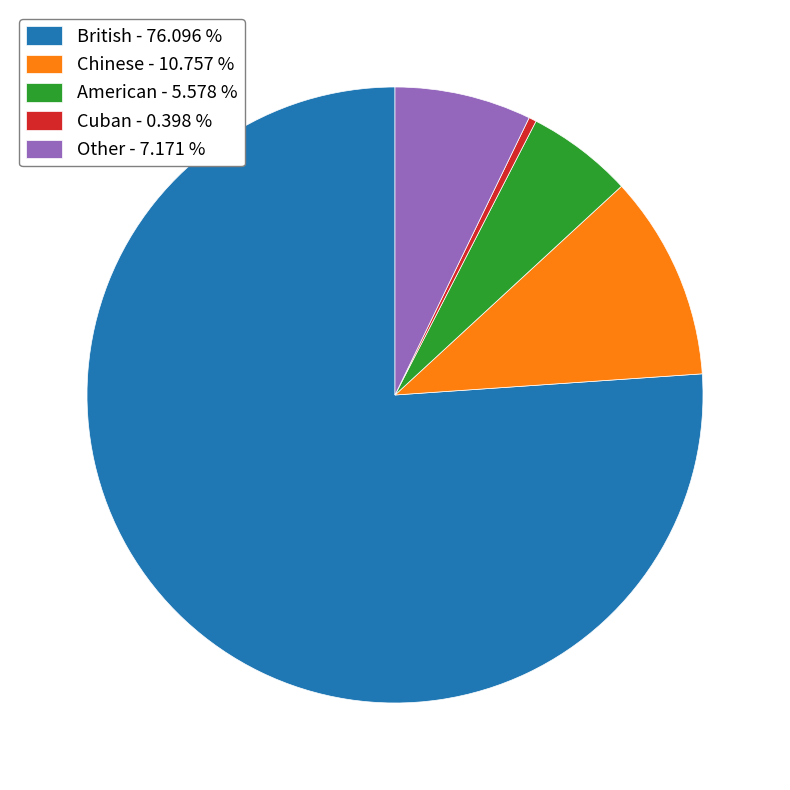

Does any single category account for the majority?

Yes